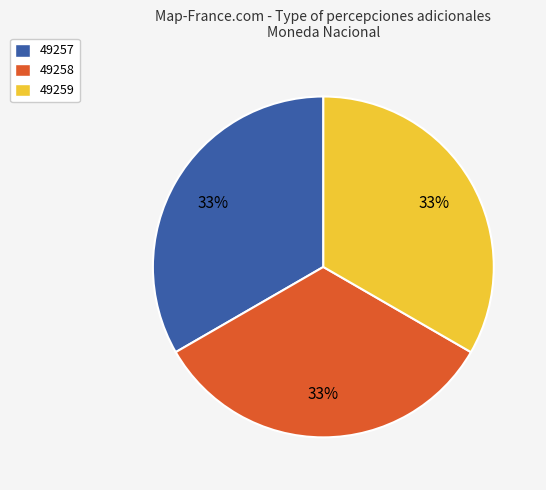

Combined, do 49257 and 49259 account for over 50%?

Yes